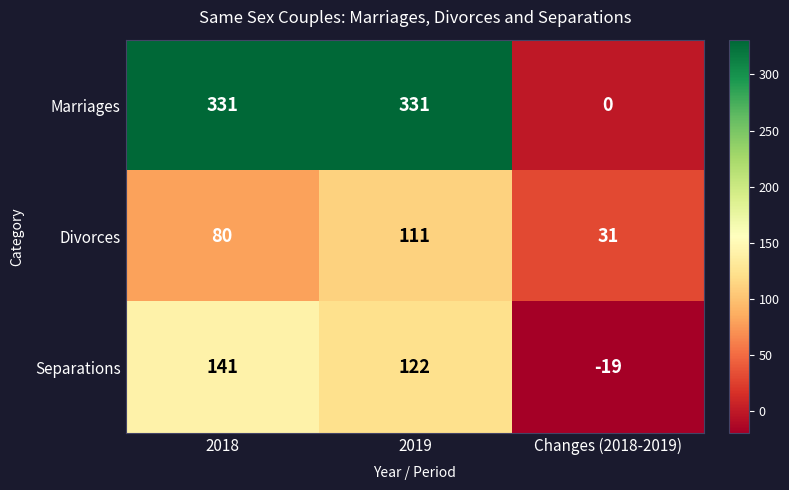

What value does the Separations series have at 2018, to the nearest 10?

140